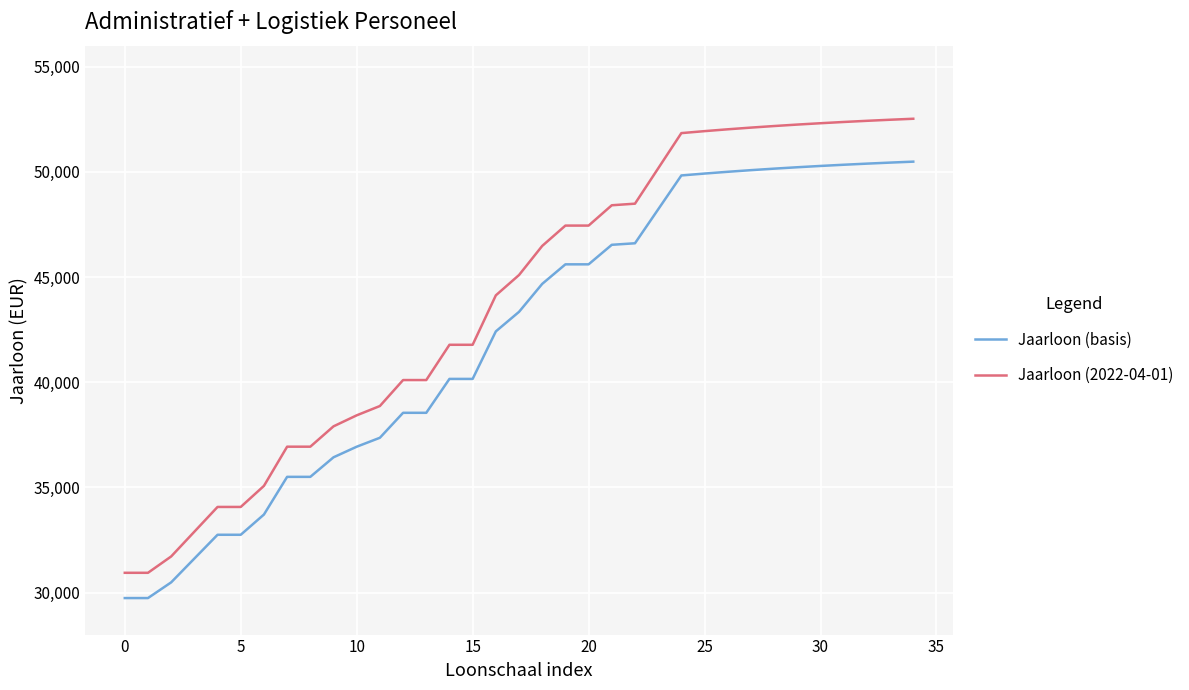

Rank the series by their maximum value, from highest to lowest.

Jaarloon (2022-04-01), Jaarloon (basis)